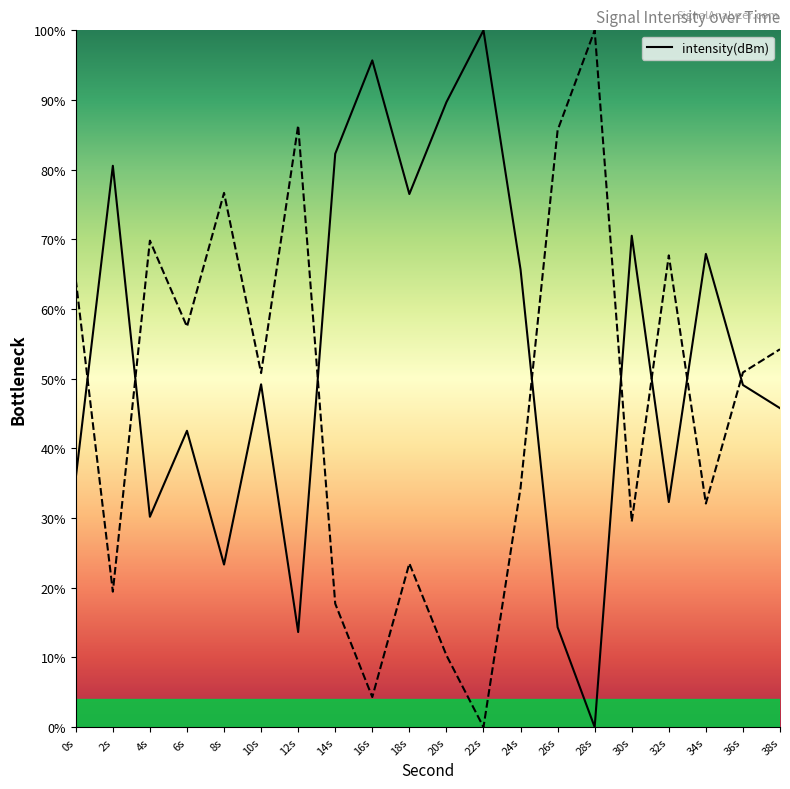

True or false: there are more than 0 points higher than both neighbors.

True